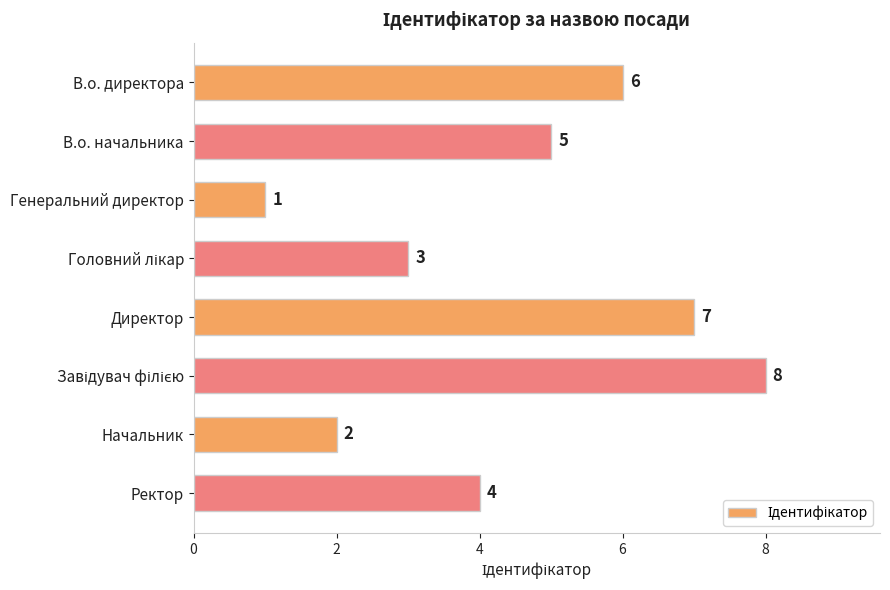

Does the chart contain any negative values?

No